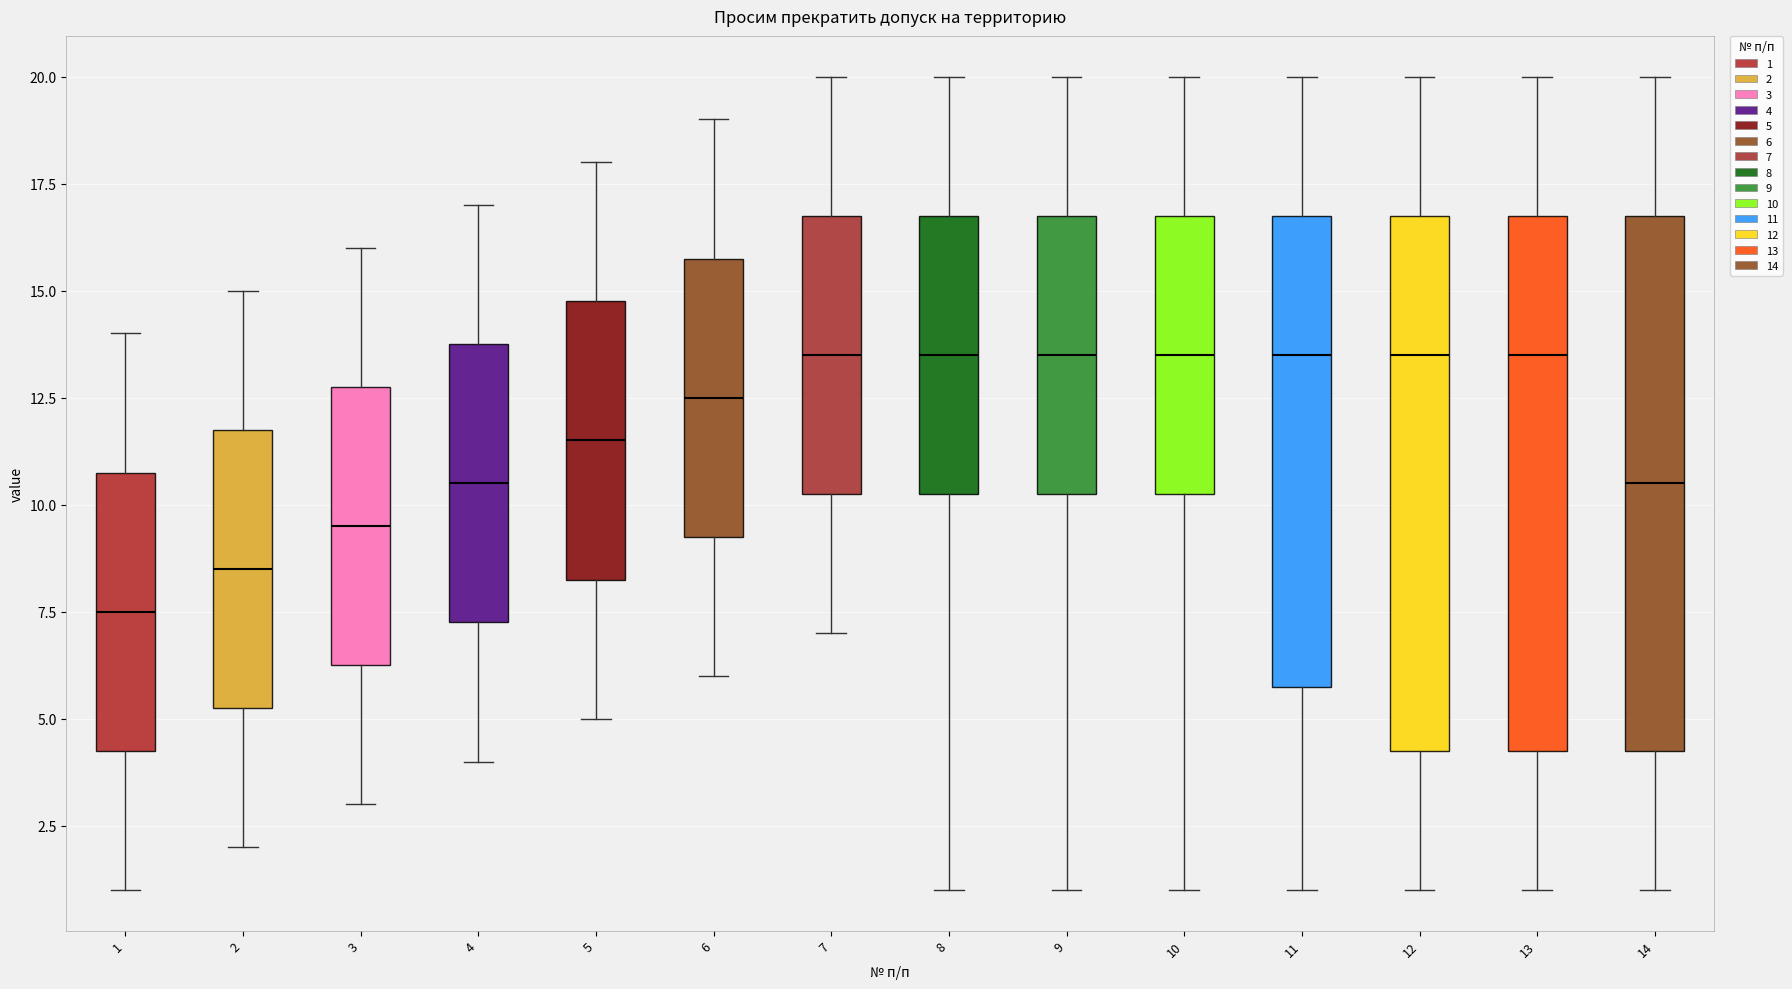

Reading left to right, transcribe this box plot: for each box, give where its median line is, the range the box spans, and where its two whiskers end, as read against the y-axis. The values are not printed on the chart, so give them approximately, as read against the axis.

1: median 7.5, box 4.5 to 11.0, whiskers 1.0 to 14.0
2: median 8.5, box 5.5 to 12.0, whiskers 2.0 to 15.0
3: median 9.5, box 6.5 to 13.0, whiskers 3.0 to 16.0
4: median 10.5, box 7.5 to 14.0, whiskers 4.0 to 17.0
5: median 11.5, box 8.5 to 15.0, whiskers 5.0 to 18.0
6: median 12.5, box 9.5 to 16.0, whiskers 6.0 to 19.0
7: median 13.5, box 10.5 to 17.0, whiskers 7.0 to 20.0
8: median 13.5, box 10.5 to 17.0, whiskers 1.0 to 20.0
9: median 13.5, box 10.5 to 17.0, whiskers 1.0 to 20.0
10: median 13.5, box 10.5 to 17.0, whiskers 1.0 to 20.0
11: median 13.5, box 6.0 to 17.0, whiskers 1.0 to 20.0
12: median 13.5, box 4.5 to 17.0, whiskers 1.0 to 20.0
13: median 13.5, box 4.5 to 17.0, whiskers 1.0 to 20.0
14: median 10.5, box 4.5 to 17.0, whiskers 1.0 to 20.0